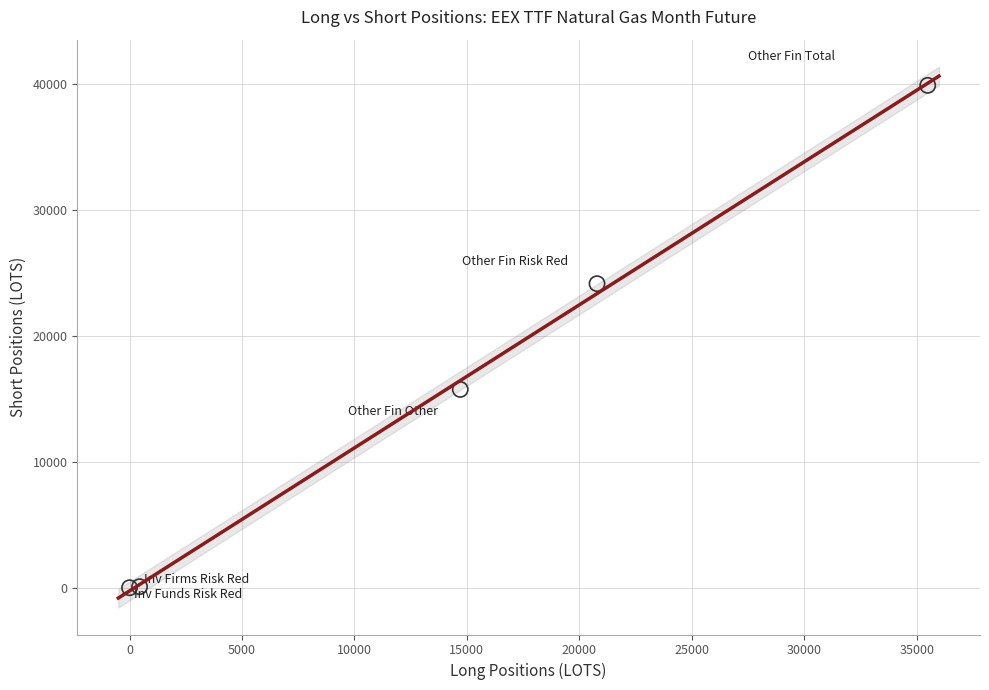

What is the range of X values (max minus min)?

35492.0